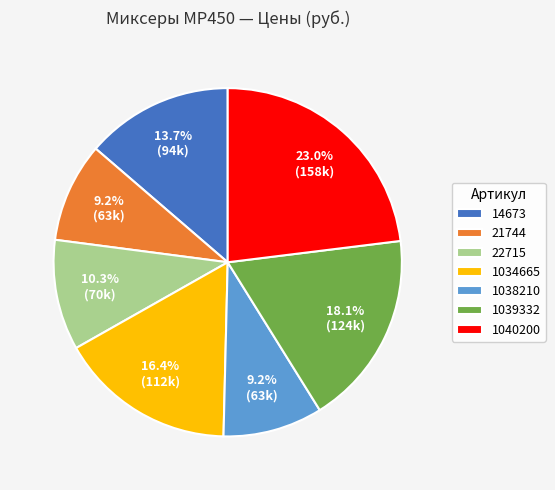

Combined, do 21744 and 1039332 account for over 50%?

No